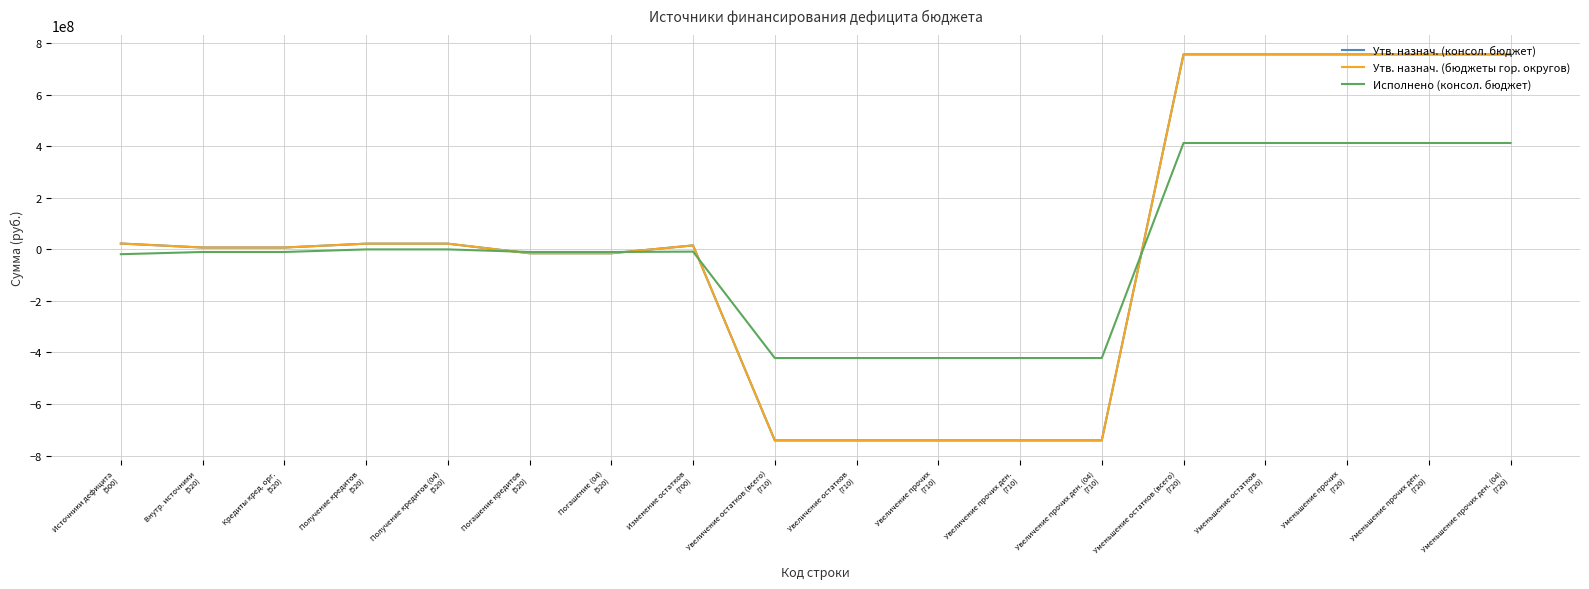

Does the chart display data point markers on the line(s)?

No